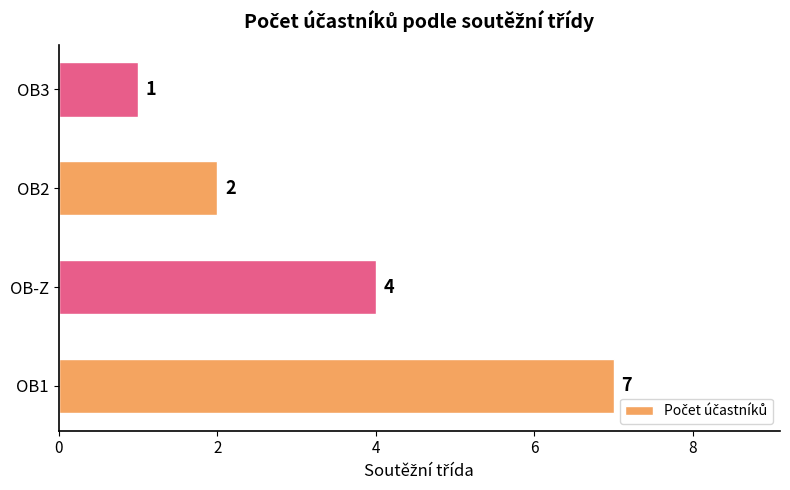

Are the bars horizontal?

Yes